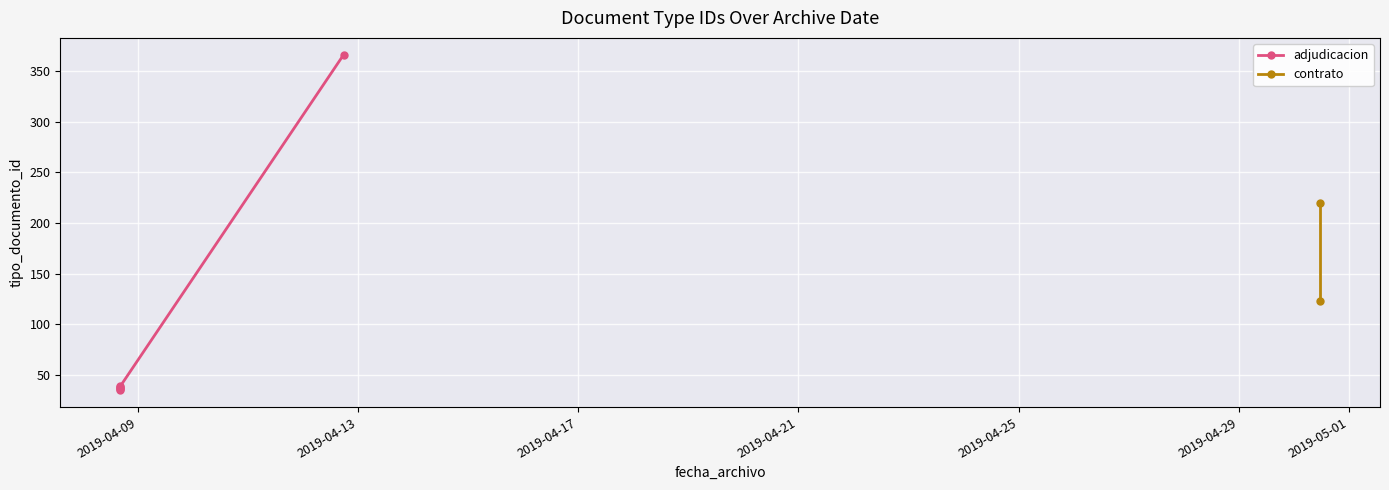

List the labels in order of value, smallest first.

2019-04-08 16:23:24, 2019-04-08 16:23:24, 2019-04-08 16:23:24, 2019-04-08 16:23:24, 2019-04-08 16:23:24, 2019-04-30 11:22:34, 2019-04-30 11:22:34, 2019-04-12 17:45:59